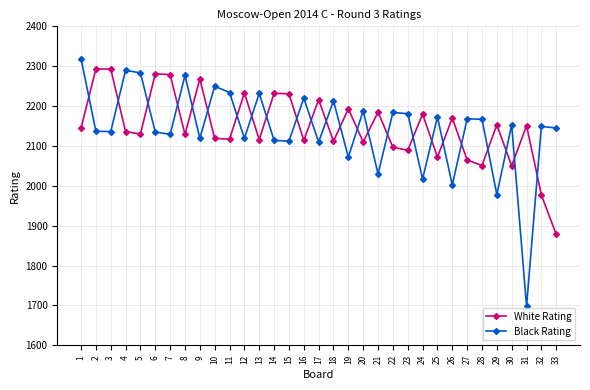

How many values in the Black Rating series are below 2149?

16